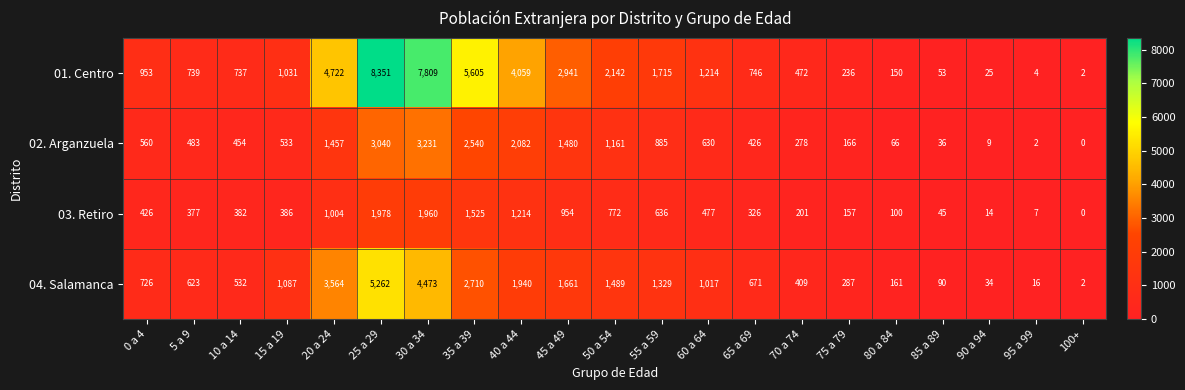

Between 25 a 29 and 70 a 74, which series saw the biggest shift?

01. Centro